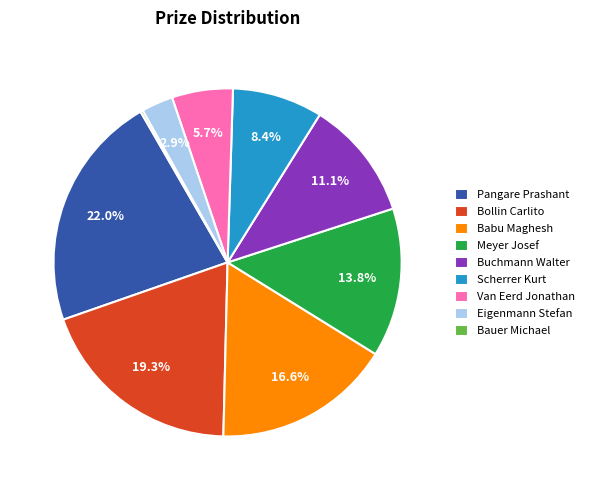

Which has a higher value, Babu Maghesh or Eigenmann Stefan?

Babu Maghesh